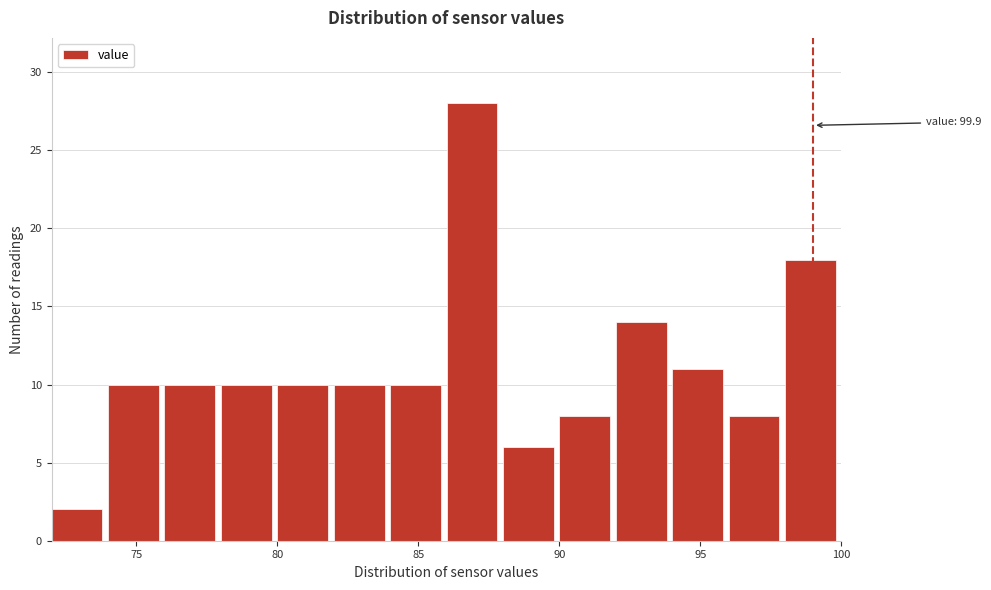

Over which range of the x-axis is the bar tallest?

86 to 88